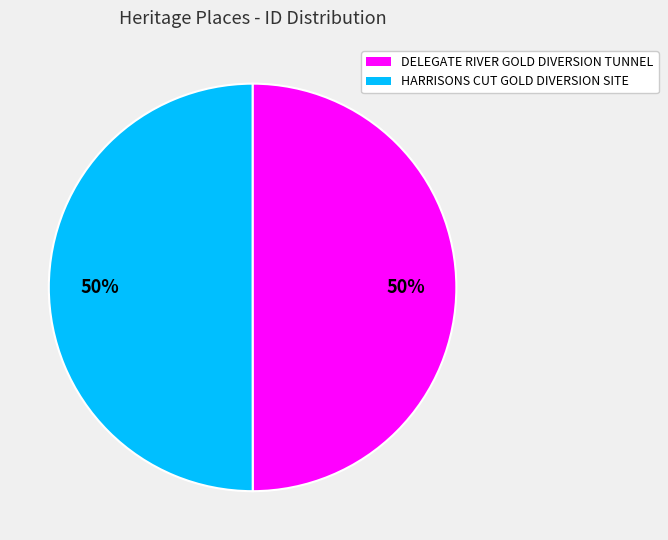

Is it true that HARRISONS CUT GOLD DIVERSION SITE is 37% of the pie?

False